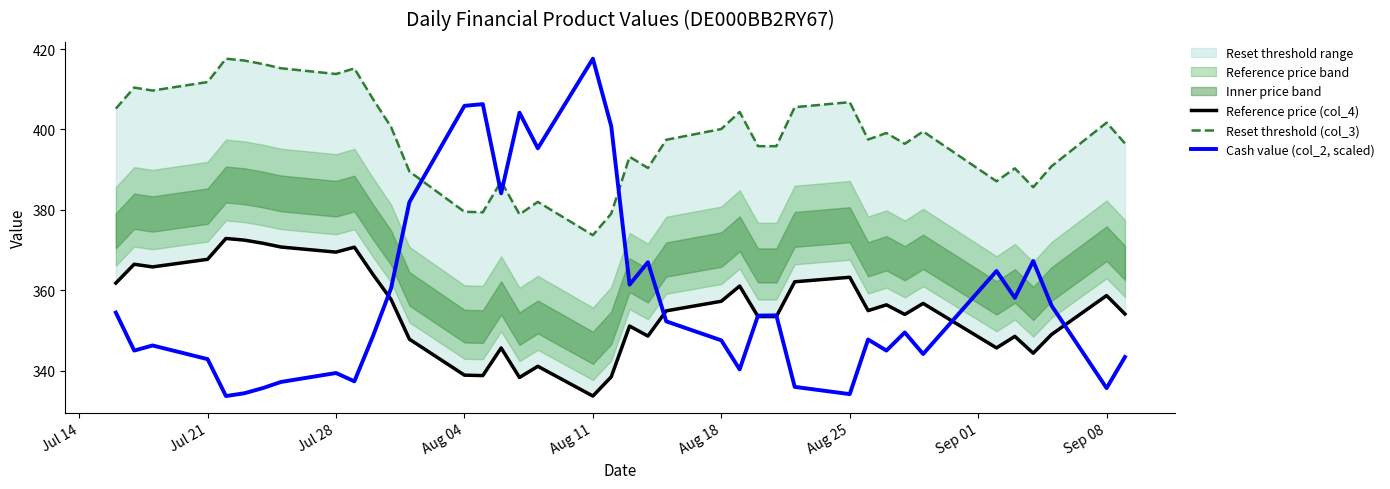

What is the lowest value of the Reset threshold (col_3) series?

373.7